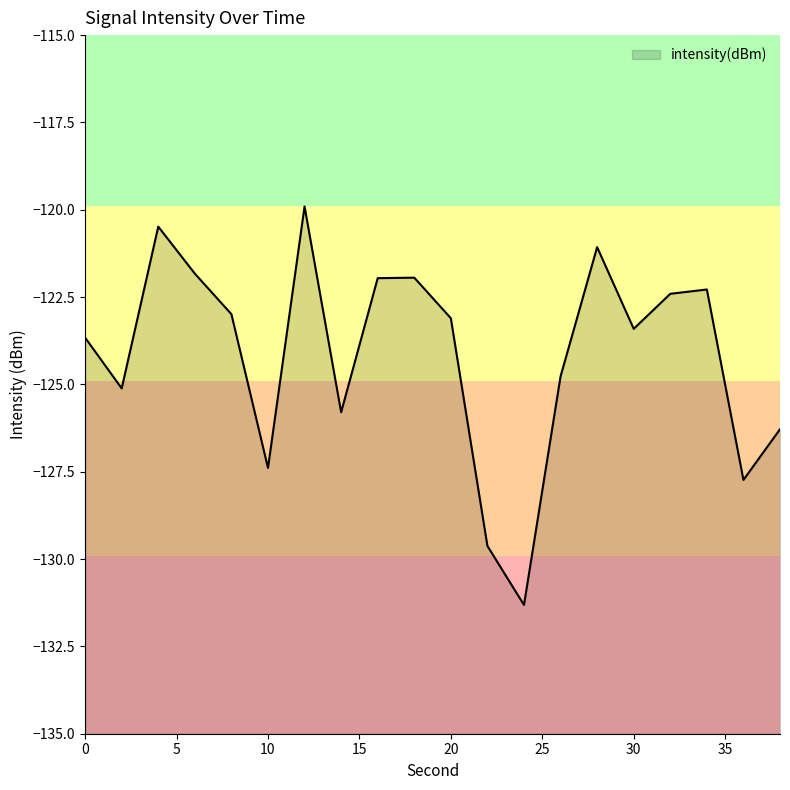

Does the chart have visible grid lines?

No